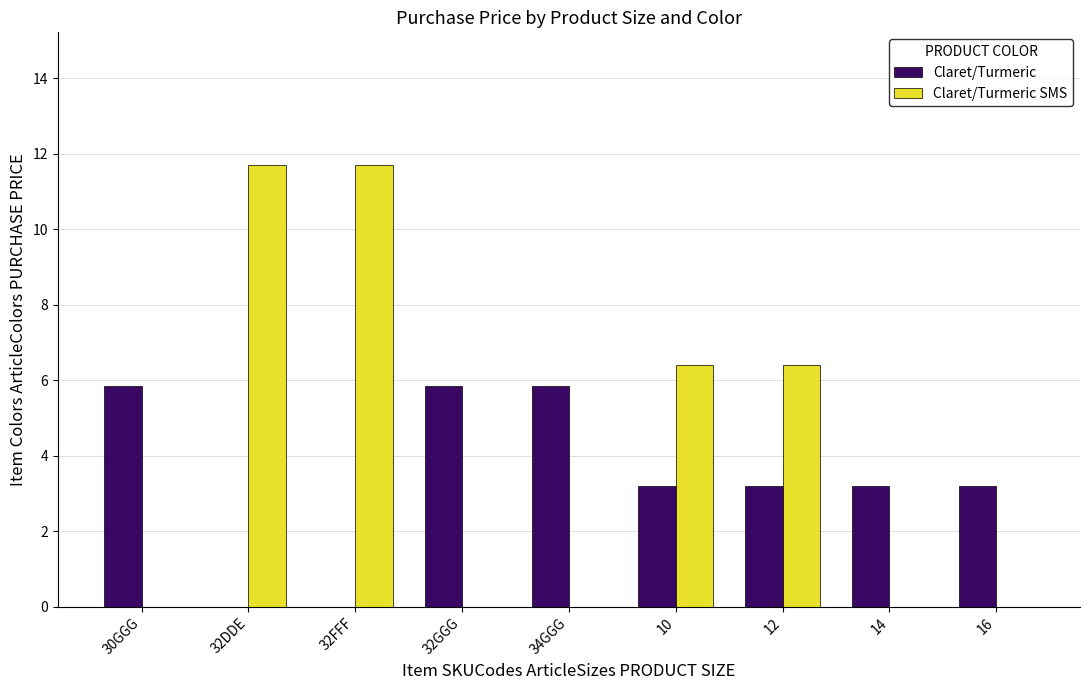

Is the value of Claret/Turmeric at 10 greater than the value of Claret/Turmeric SMS at 10?

No